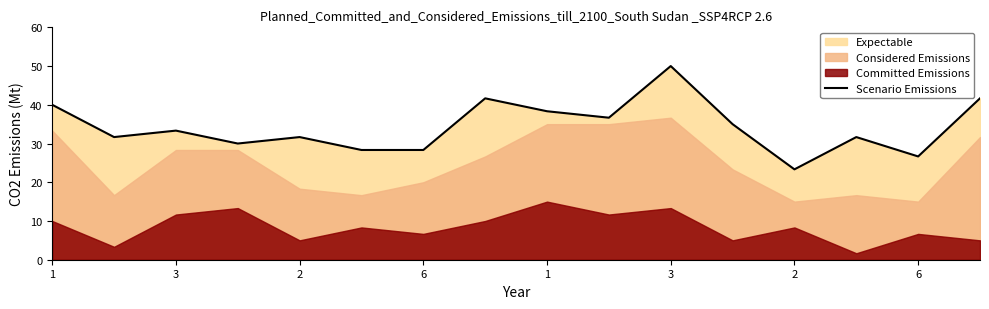

What is the average value?

34.3